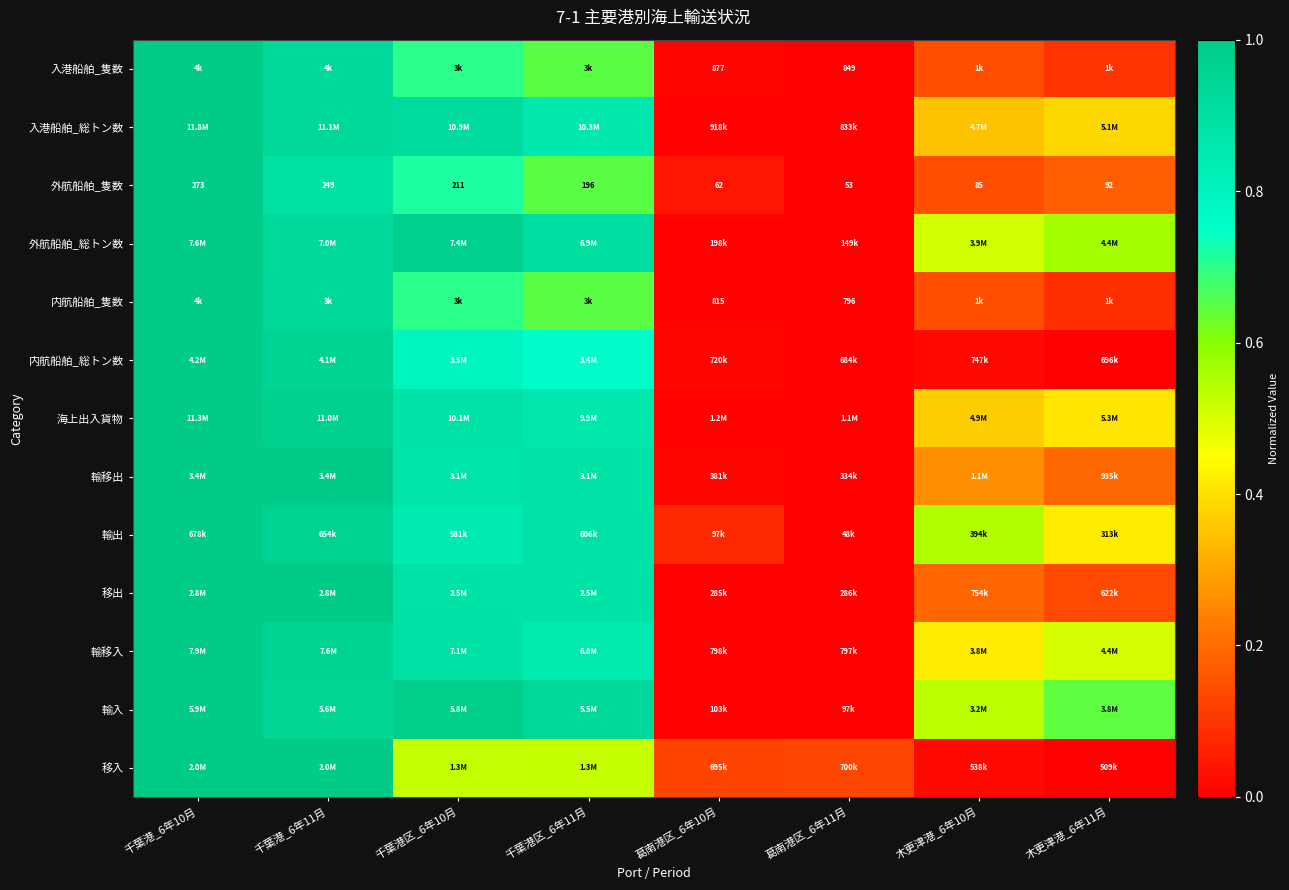

At which category is the sum across all series the highest?

千葉港_6年10月